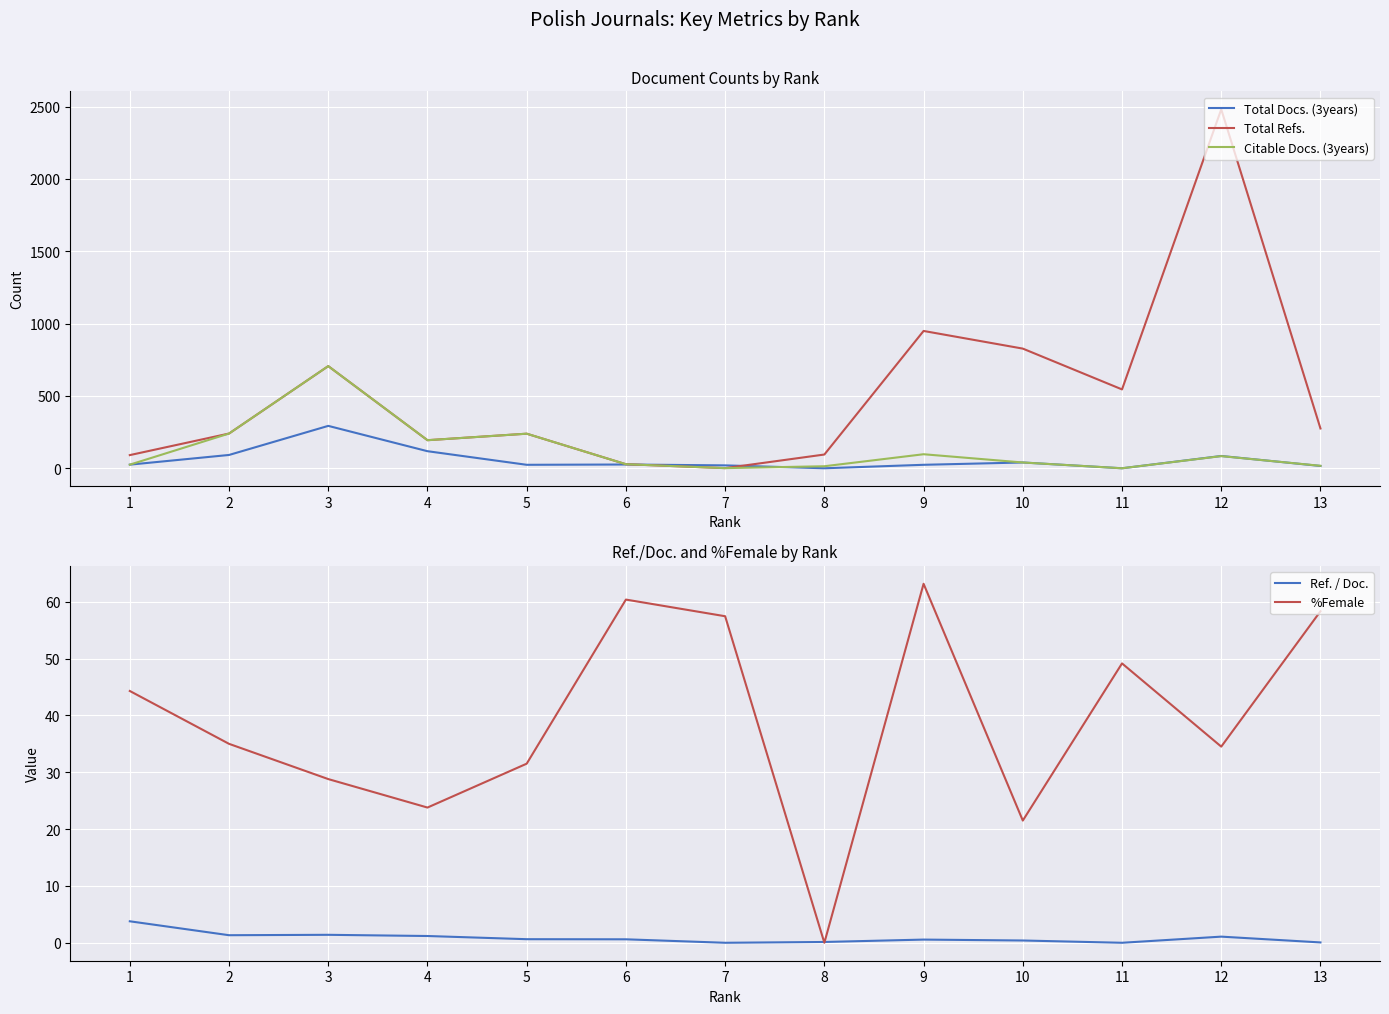

Which series changed the most between 6 and 12?

Total Refs.